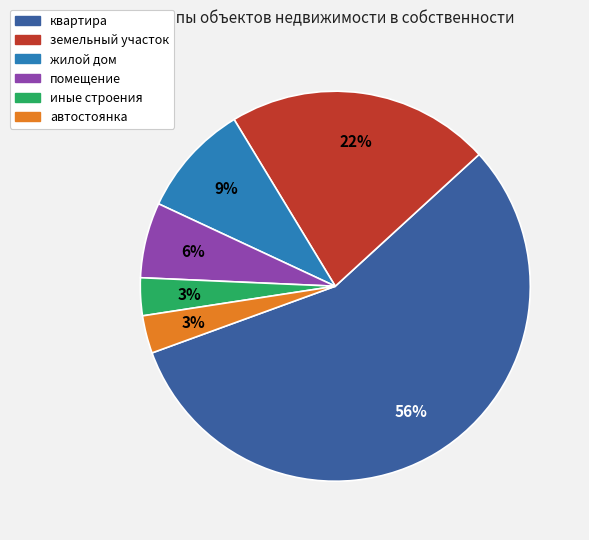

To the nearest percent, what is the combined percentage of автостоянка and помещение?

9%